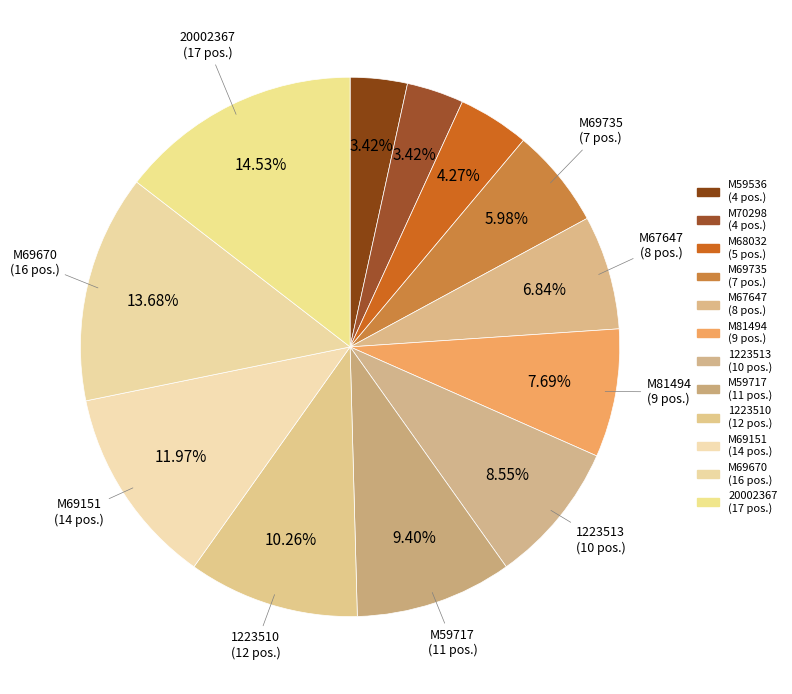

Is it true that 1223513 is 20% of the pie?

False